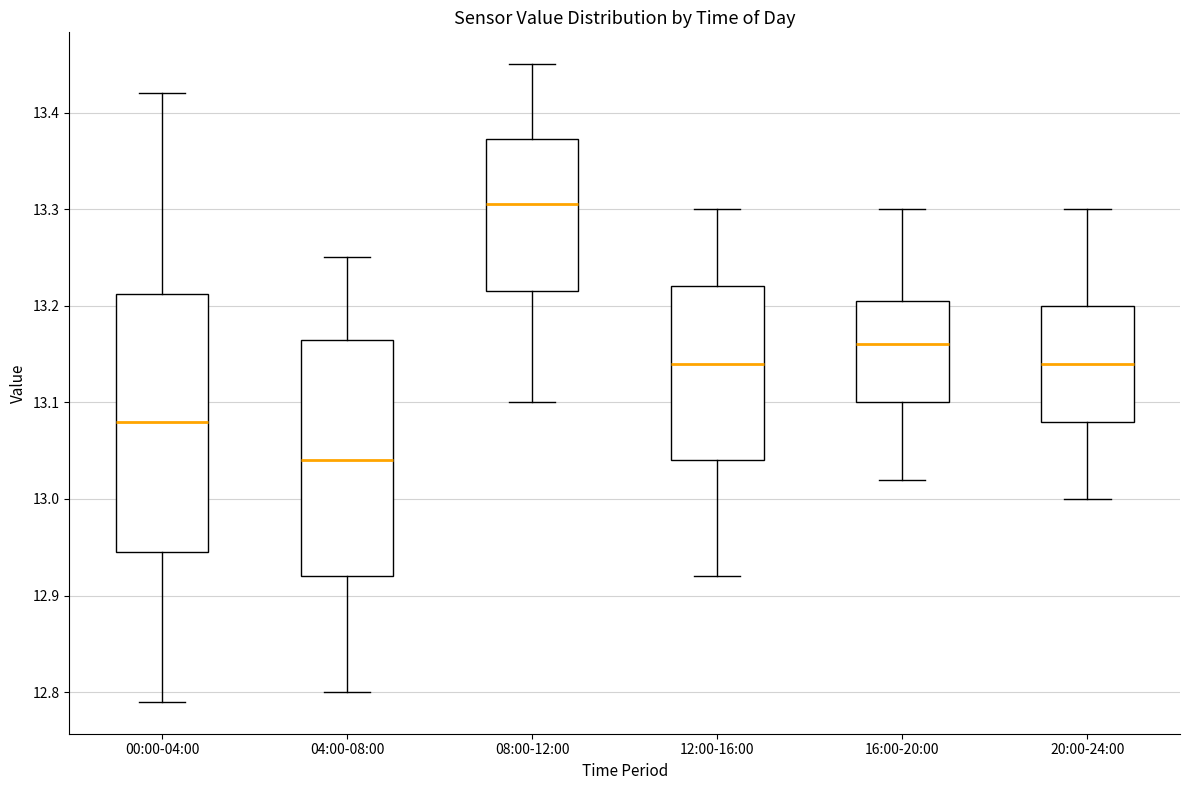

Reading left to right, read every box against the y-axis: the position of its median line, the range the box covers, and the ends of its whiskers. The values are not printed on the chart, so give them approximately, as read against the axis.

00:00-04:00: median 13.08, box 12.95 to 13.21, whiskers 12.79 to 13.42
04:00-08:00: median 13.04, box 12.92 to 13.17, whiskers 12.80 to 13.25
08:00-12:00: median 13.31, box 13.22 to 13.37, whiskers 13.10 to 13.45
12:00-16:00: median 13.14, box 13.04 to 13.22, whiskers 12.92 to 13.30
16:00-20:00: median 13.16, box 13.10 to 13.21, whiskers 13.02 to 13.30
20:00-24:00: median 13.14, box 13.08 to 13.20, whiskers 13.00 to 13.30